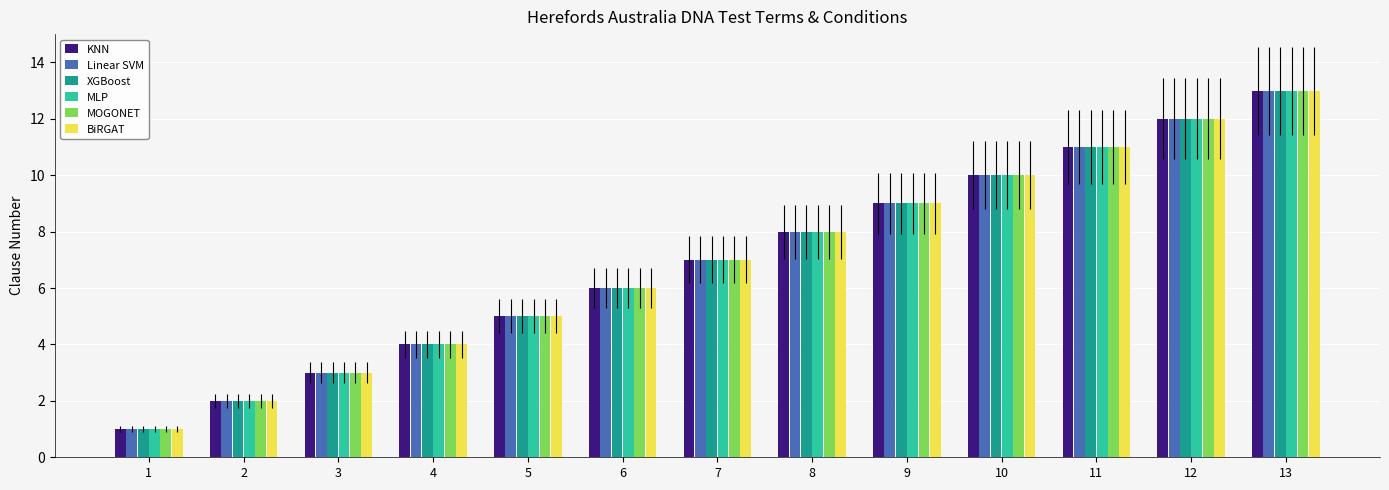

List the labels in order of MLP value, largest first.

13, 12, 11, 10, 9, 8, 7, 6, 5, 4, 3, 2, 1